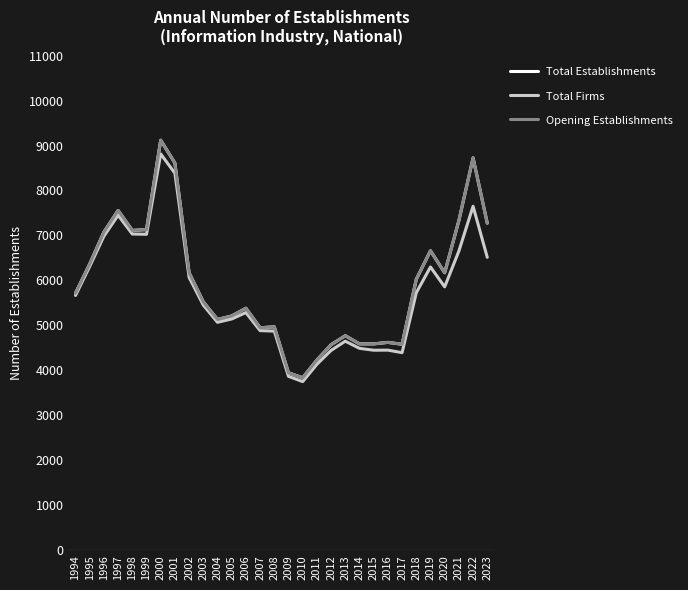

Is this an area chart (filled region under the line)?

No